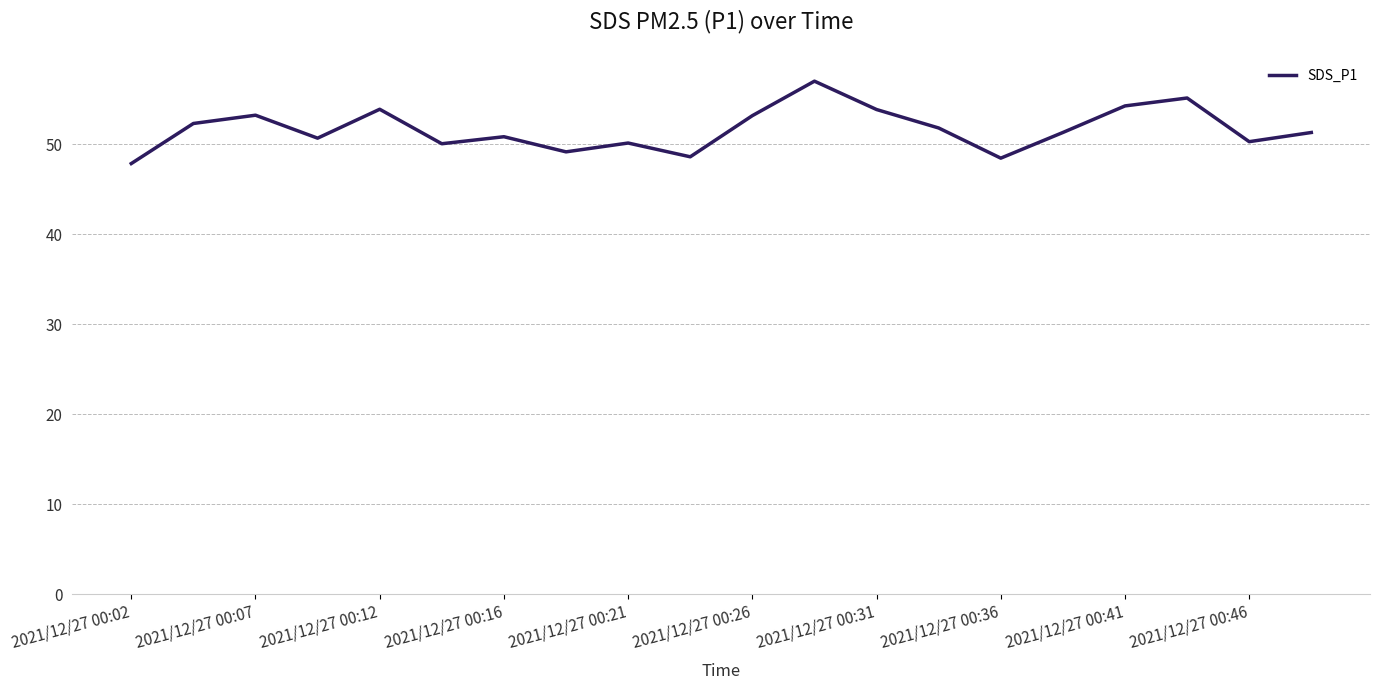

What is the smallest value displayed?

47.9